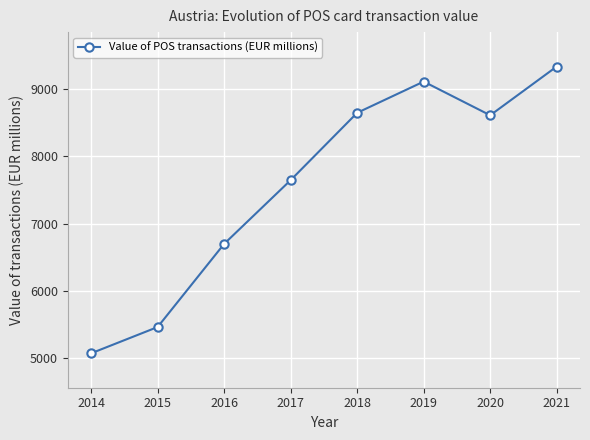

What is the average value?

7573.7